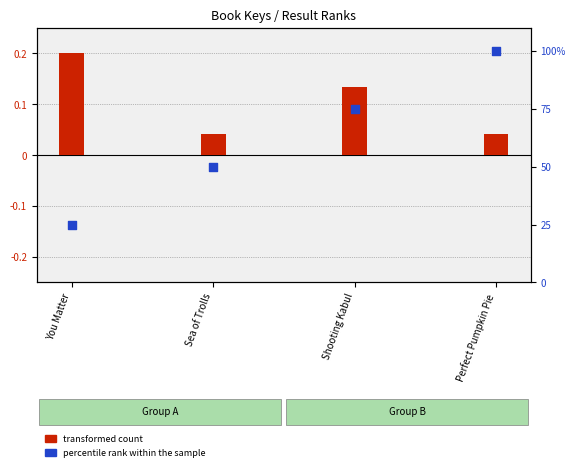

At which category is the sum across all series the highest?

Perfect Pumpkin Pie